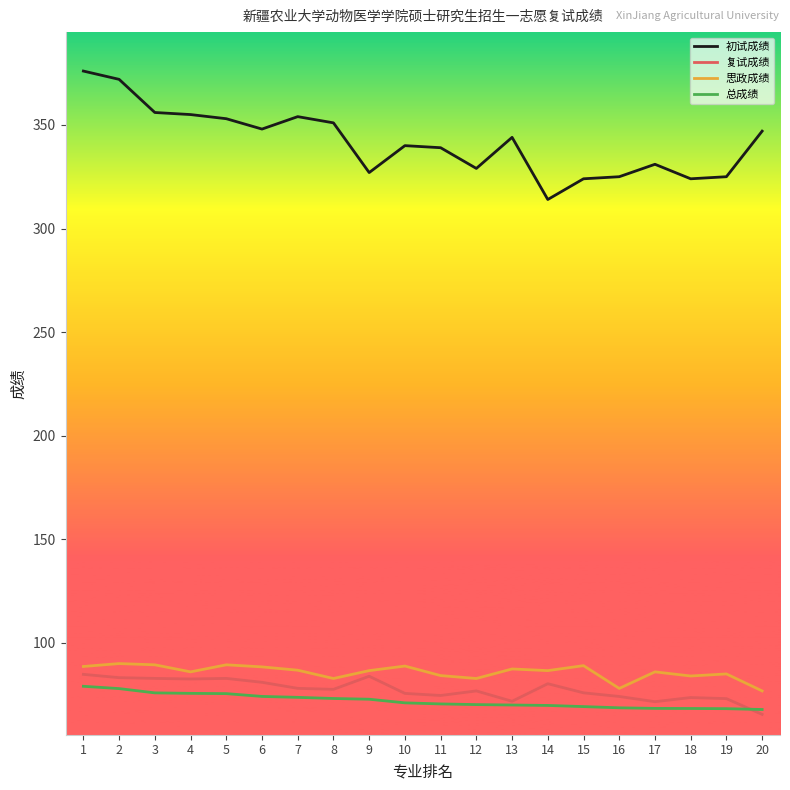

What is the maximum value for 复试成绩?

84.8